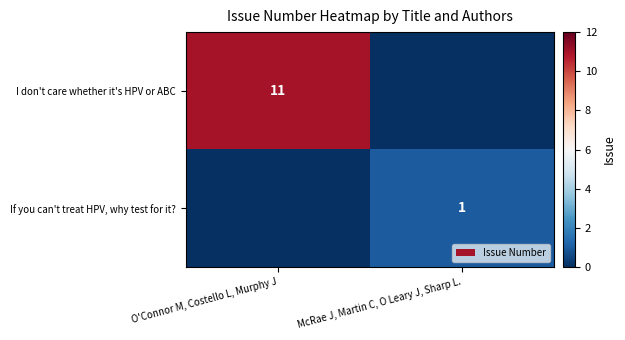

Between O'Connor M, Costello L, Murphy J and McRae J, Martin C, O Leary J, Sharp L., which is larger?

O'Connor M, Costello L, Murphy J